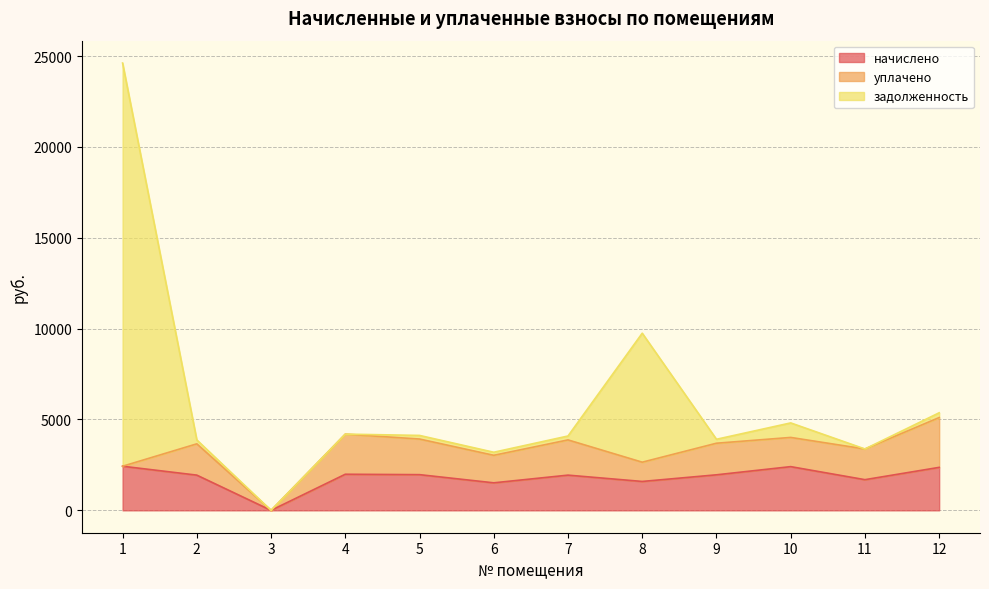

What is the total value across all series at 11?

3377.0